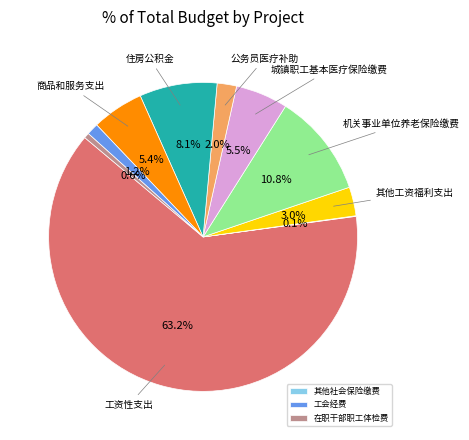

Does any single category account for the majority?

Yes